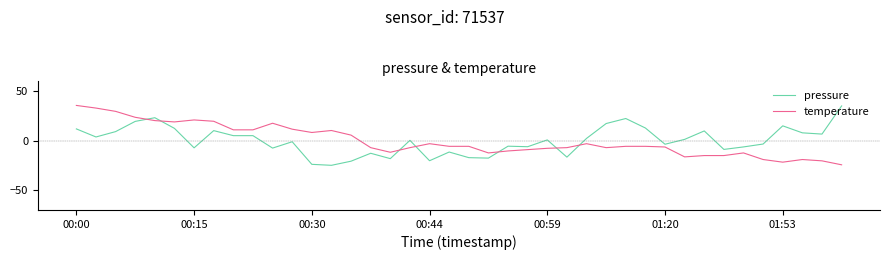

What is the maximum value for pressure?

35.1